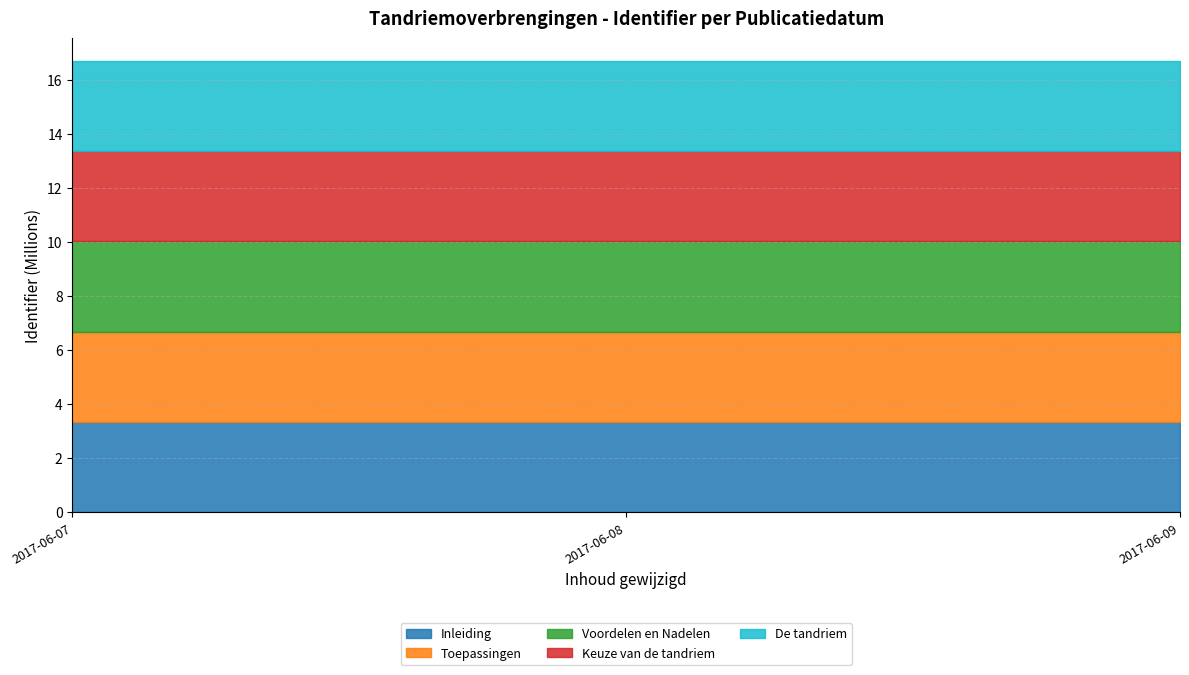

What are all the series names shown in the legend?

Inleiding, Toepassingen, Voordelen en Nadelen, Keuze van de tandriem, De tandriem